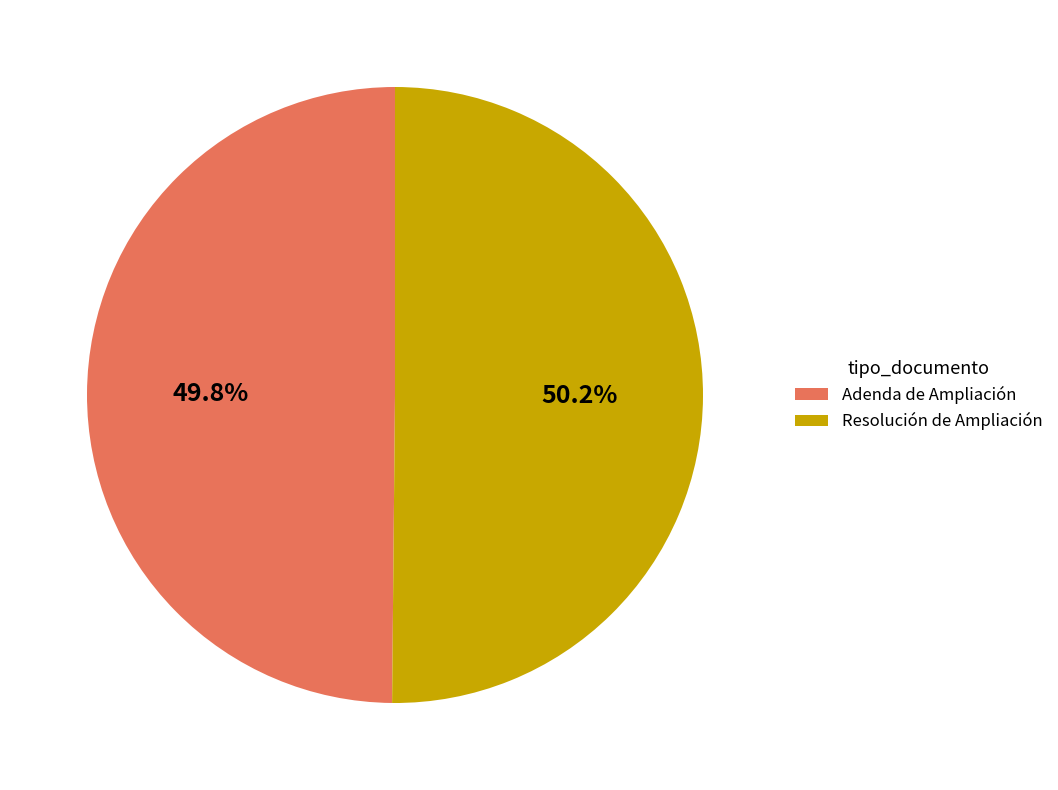

Does any single category account for the majority?

Yes